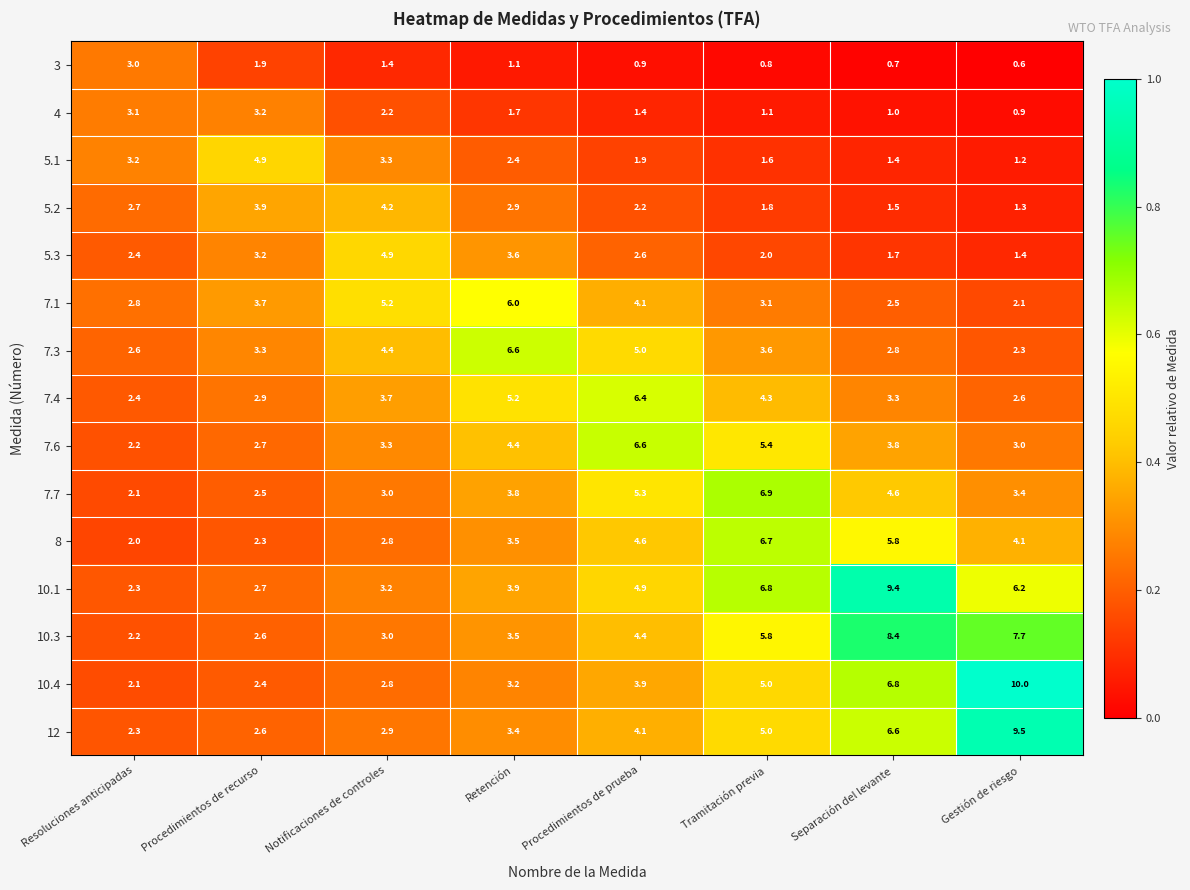

Rank the series at Gestión de riesgo from lowest to highest value.

3, 4, 5.1, 5.2, 5.3, 7.1, 7.3, 7.4, 7.6, 7.7, 8, 10.1, 10.3, 12, 10.4